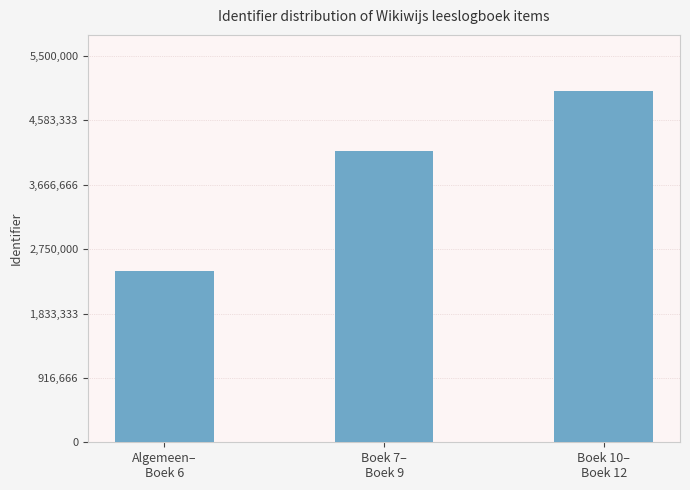

List the labels in order of value, largest first.

Boek 10–
Boek 12, Boek 7–
Boek 9, Algemeen–
Boek 6